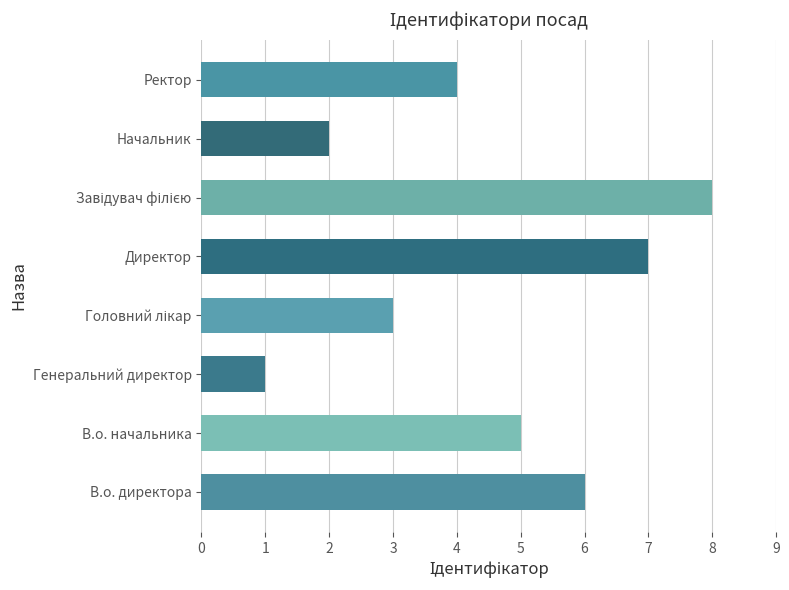

How many distinct data groups are displayed?

1